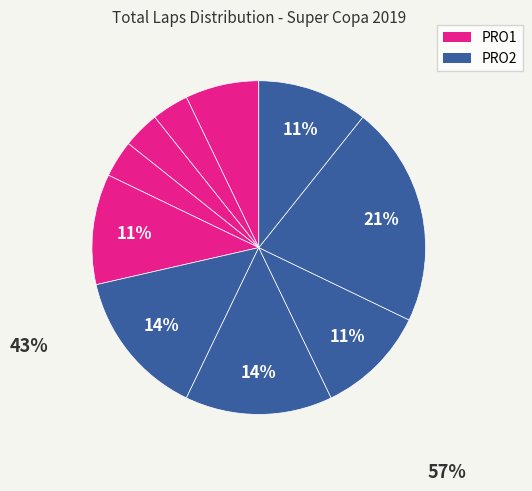

How many segments does this pie chart have?

10